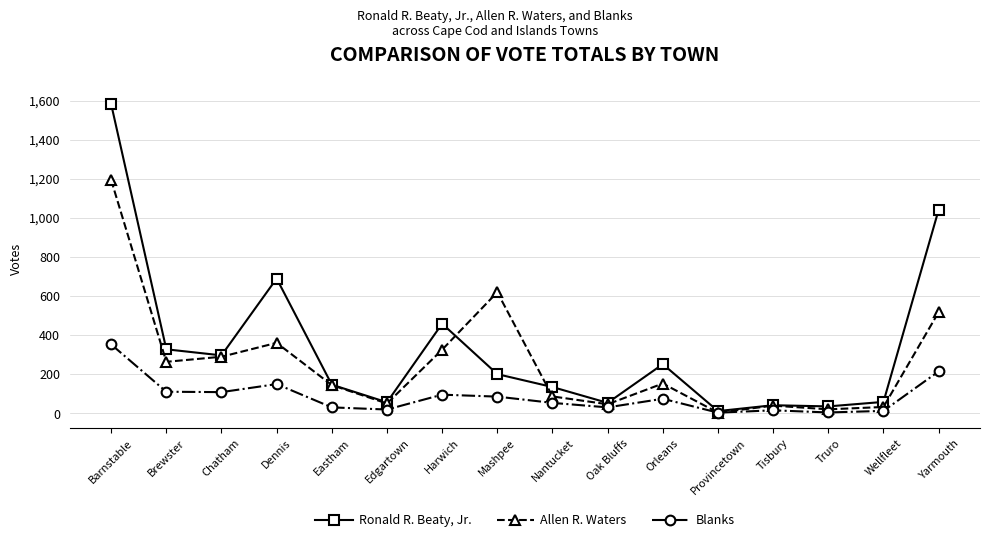

At which category is the sum across all series the highest?

Barnstable